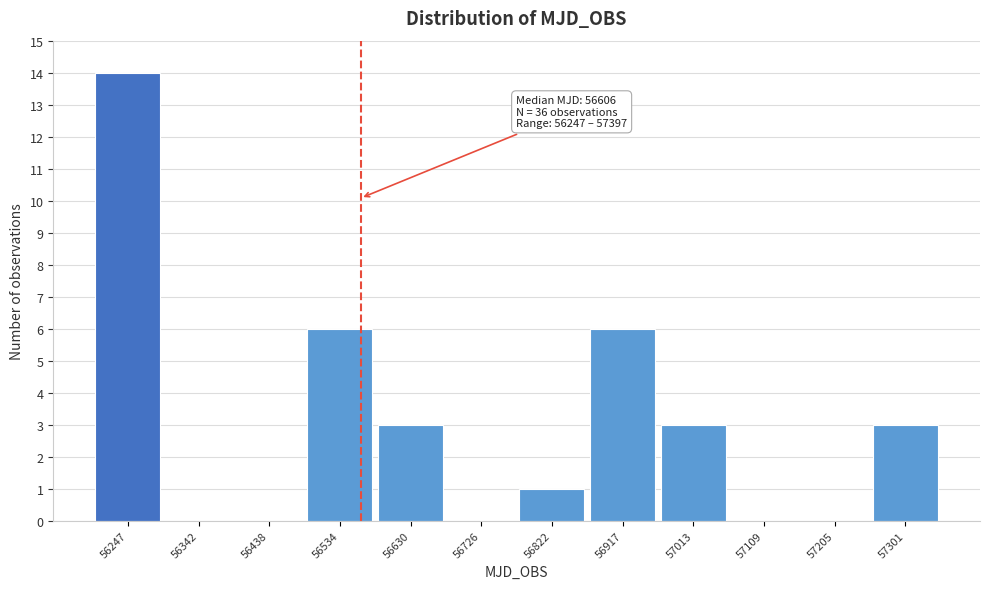

Reading left to right, what are all the values shown in this chart?

56247=14	56342=0	56438=0	56534=6	56630=3	56726=0	56822=1	56917=6	57013=3	57109=0	57205=0	57301=3